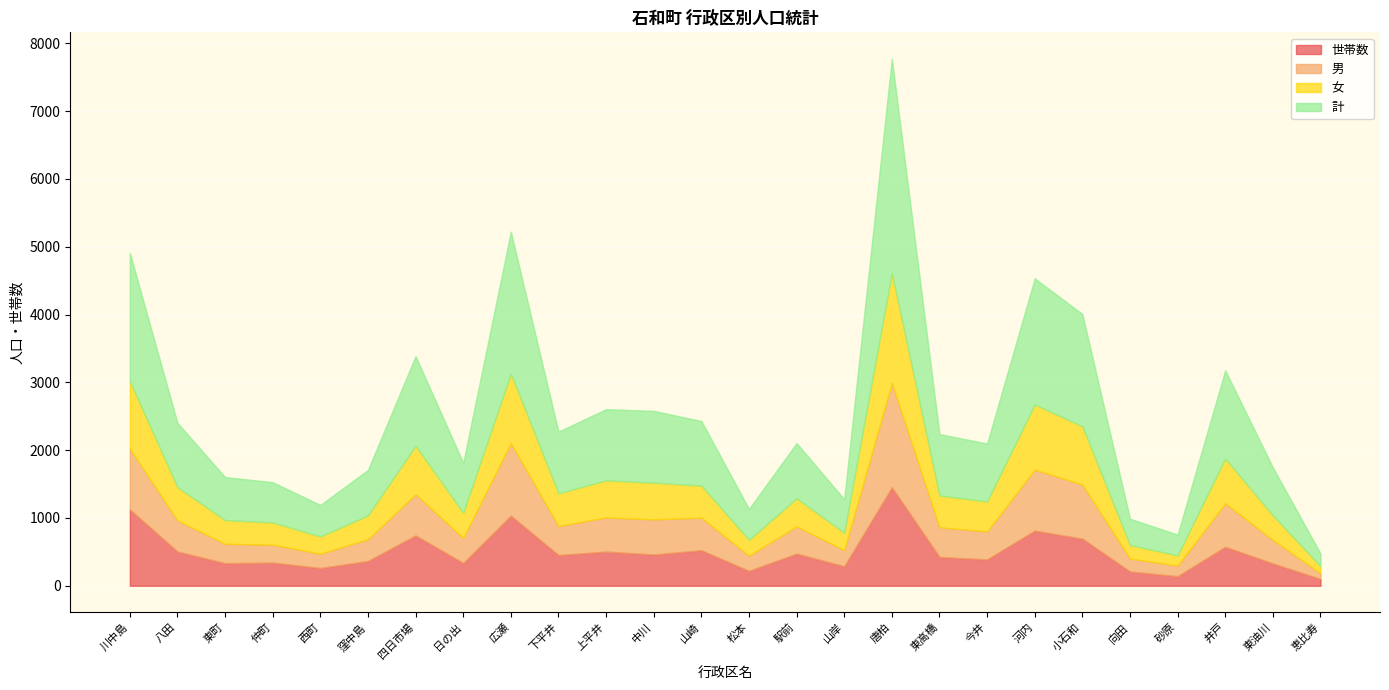

What is the difference between the maximum and second lowest values in the 計 series?

2853